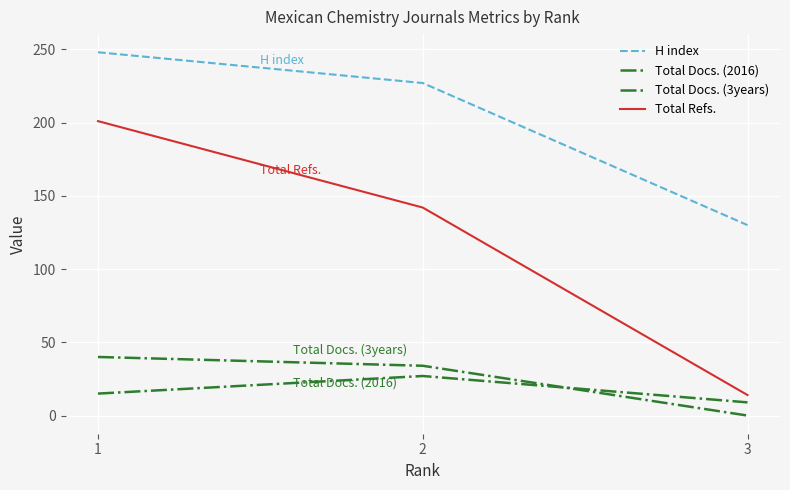

Is this an area chart (filled region under the line)?

No